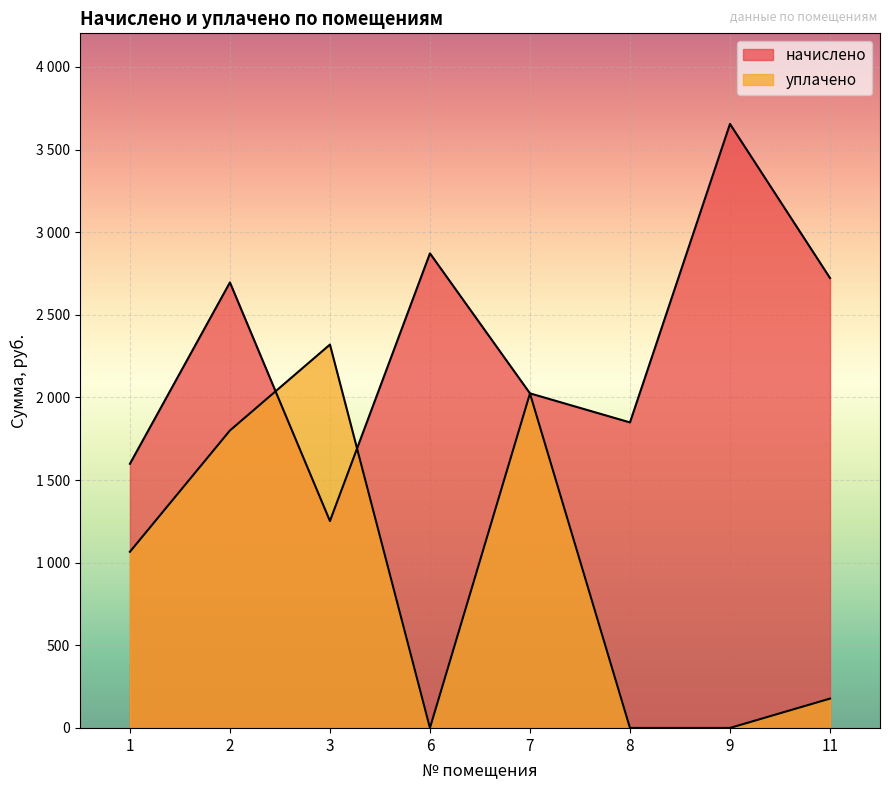

Which series has the largest total across all categories?

начислено